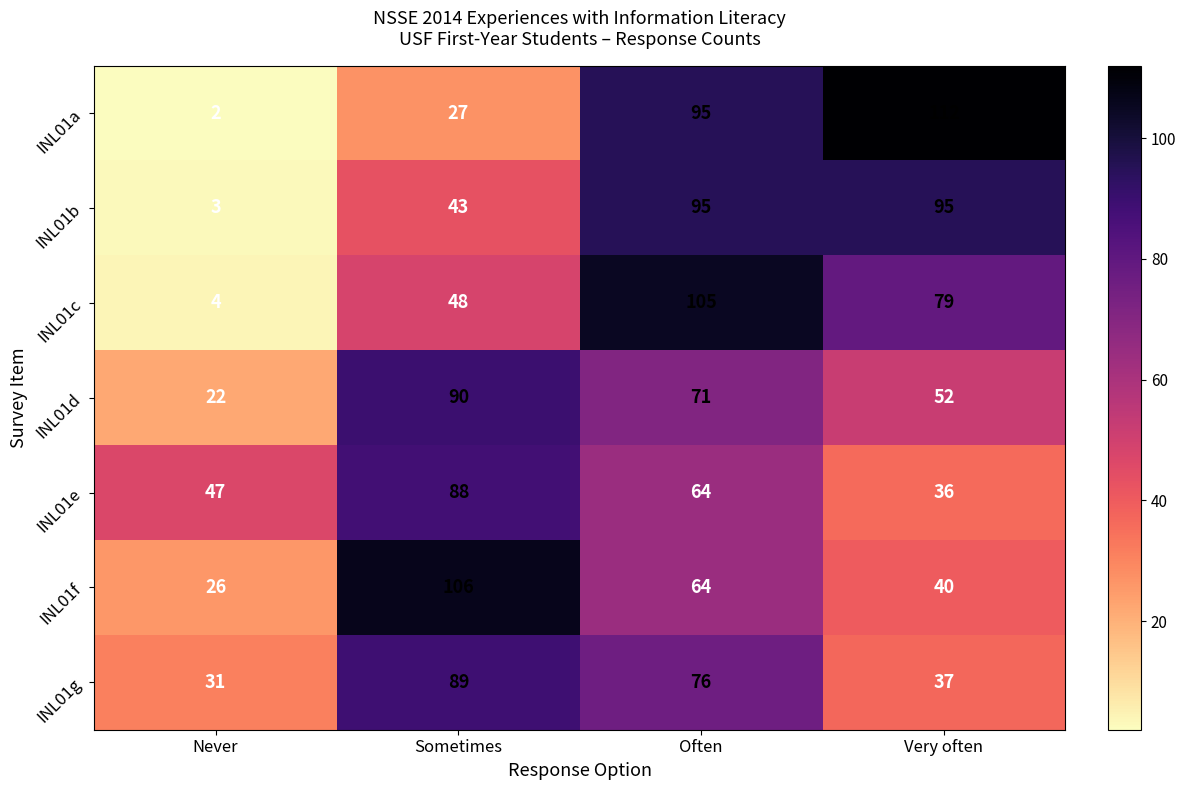

What is the difference between the INL01c values at Very often and Never?

75